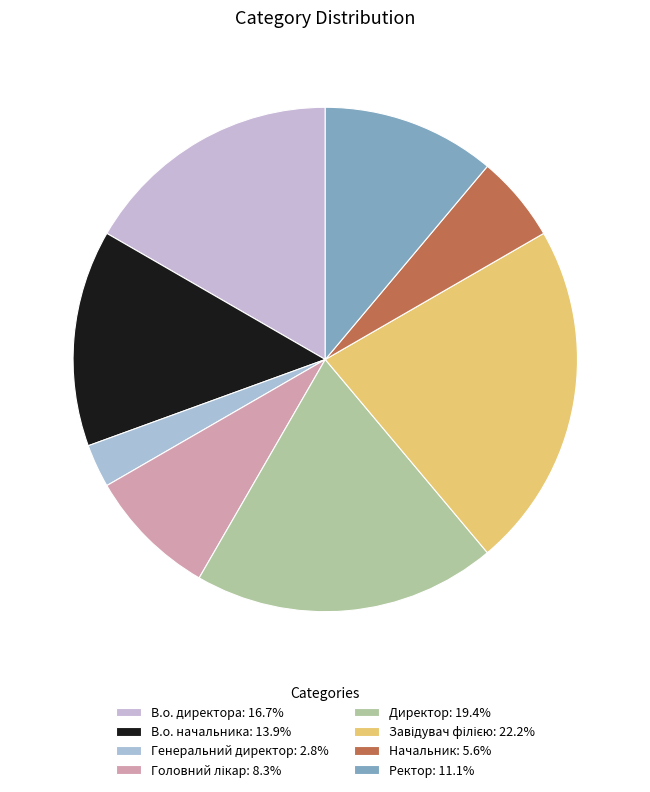

To the nearest percent, what is the difference between the largest and smallest slice percentages?

19%